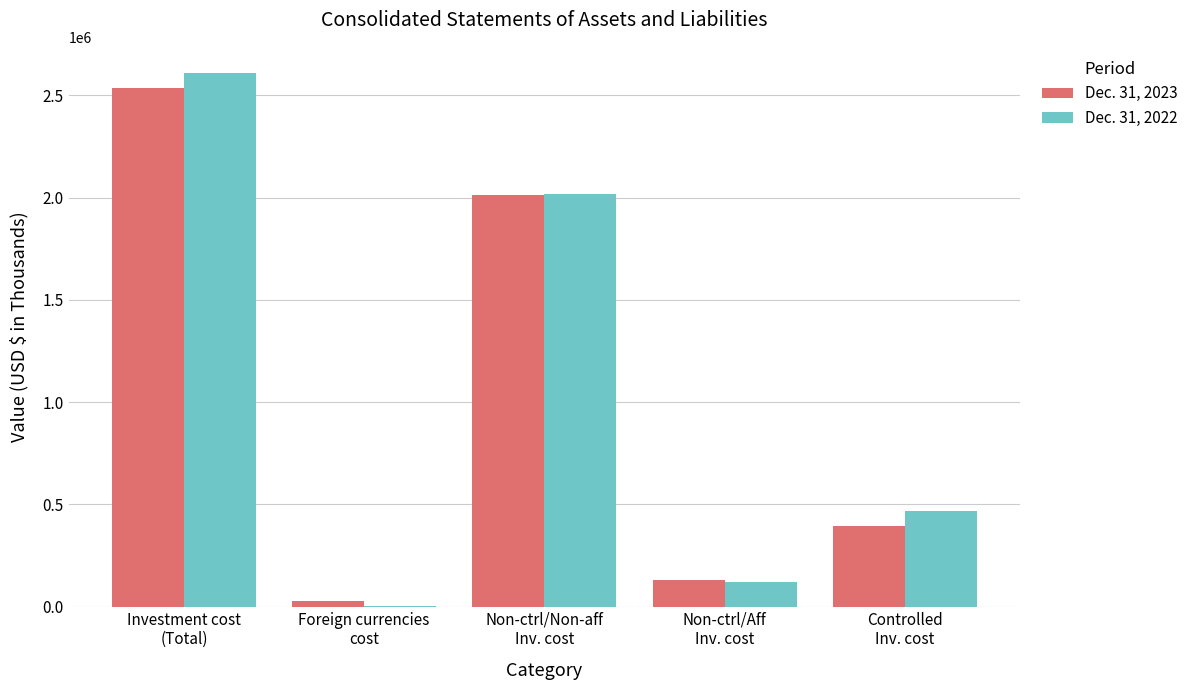

Reading right to left, list all the values displayed in this chart.

Dec. 31, 2023: Controlled
Inv. cost=395221	Non-ctrl/Aff
Inv. cost=130648	Non-ctrl/Non-aff
Inv. cost=2012273	Foreign currencies
cost=28563	Investment cost
(Total)=2538142
Dec. 31, 2022: Controlled
Inv. cost=466294	Non-ctrl/Aff
Inv. cost=121307	Non-ctrl/Non-aff
Inv. cost=2019573	Foreign currencies
cost=2404	Investment cost
(Total)=2607174